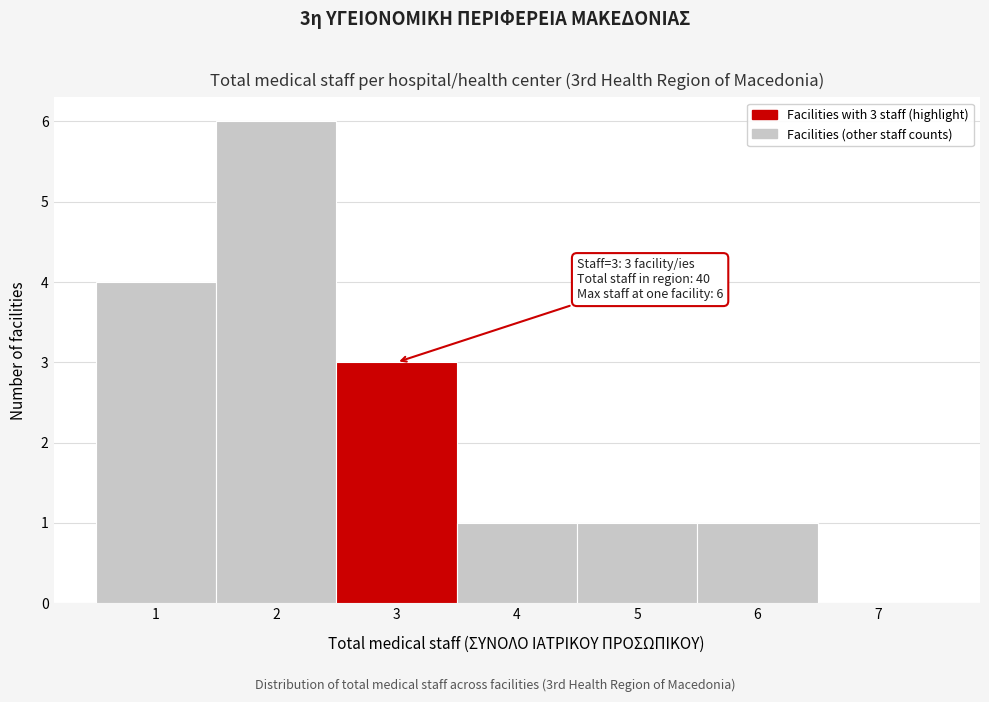

Reading left to right, extract all data points from this chart.

1=4	2=6	3=3	4=1	5=1	6=1	7=0